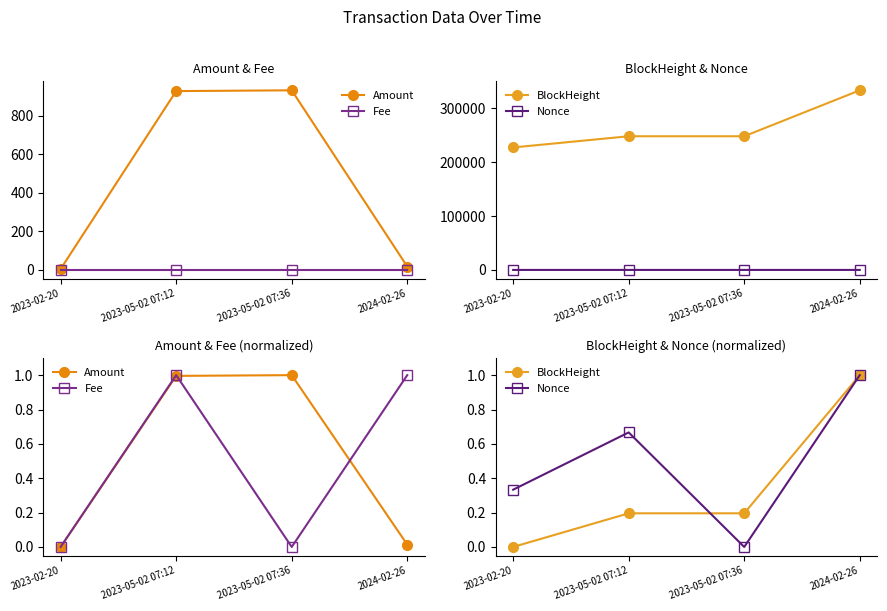

What is the label of the 4th point from the left?

2024-02-26